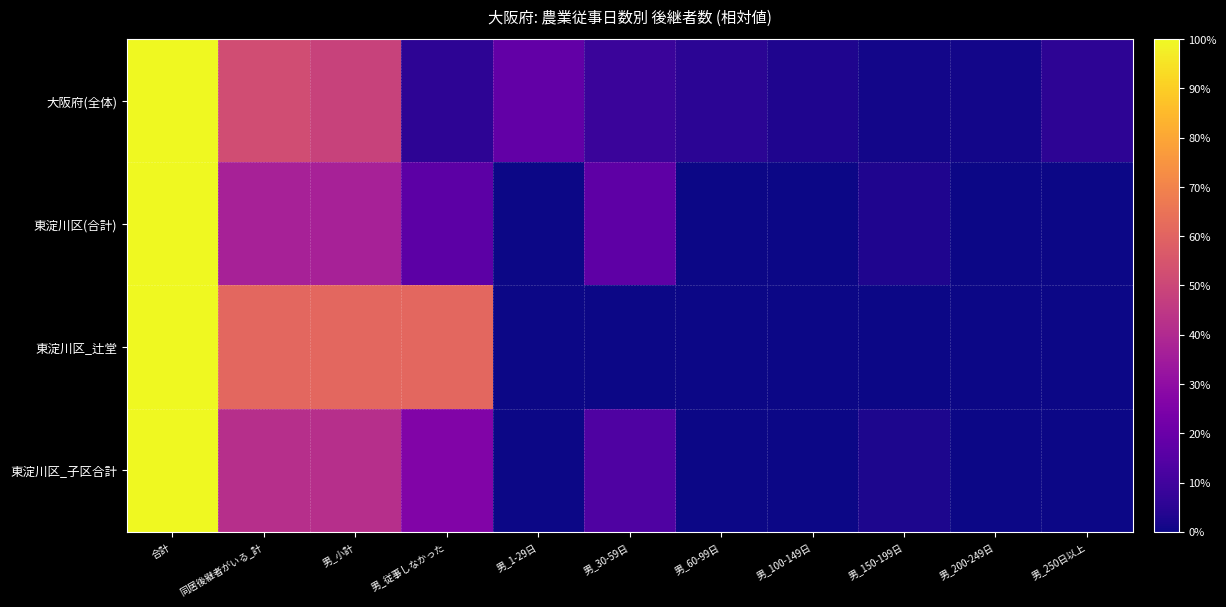

List the series in order of their peak value, highest first.

大阪府(全体), 東淀川区(合計), 東淀川区_辻堂, 東淀川区_子区合計